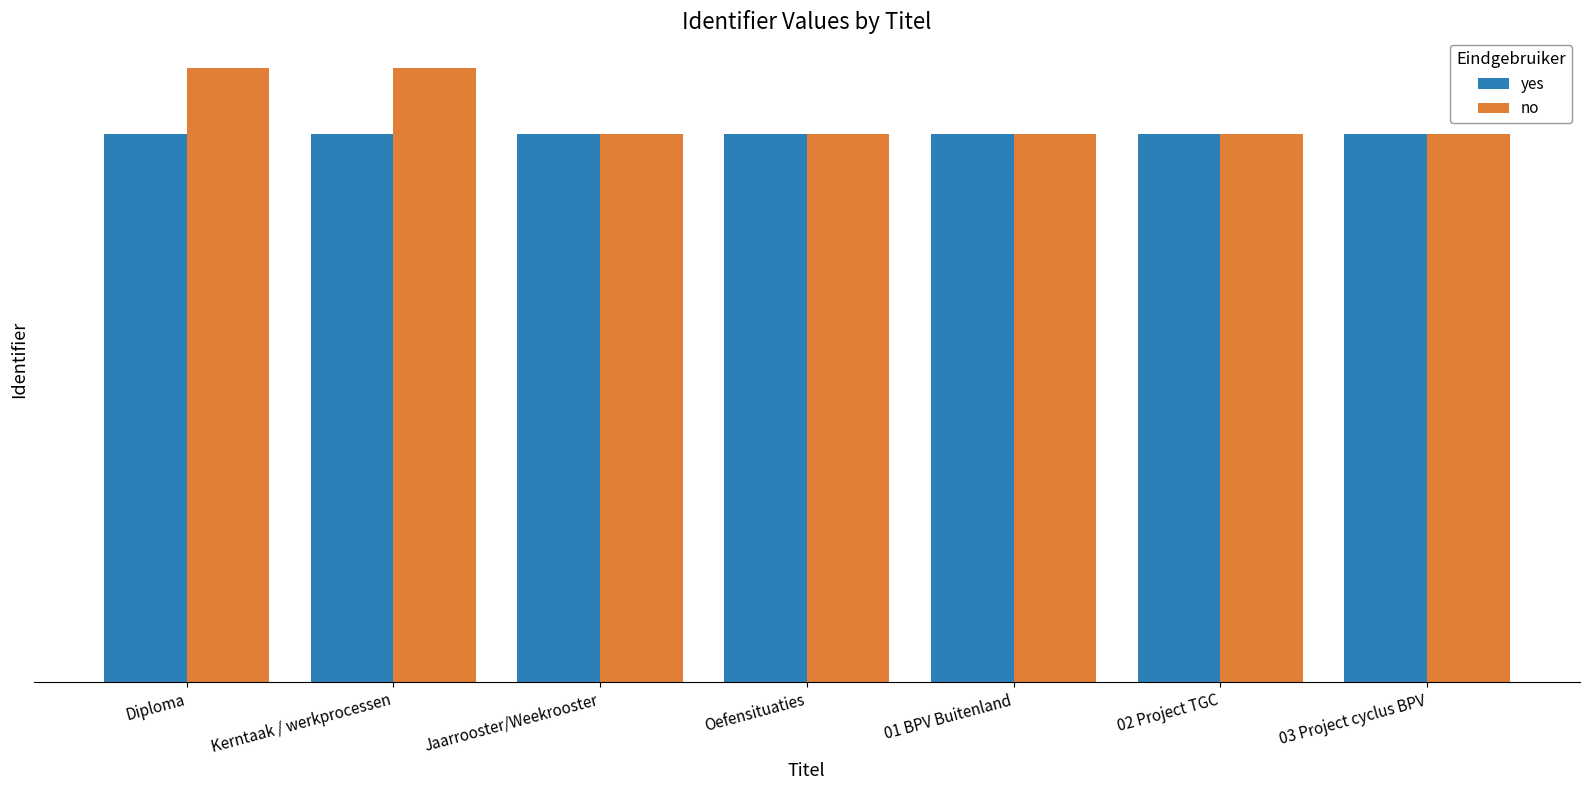

True or false: yes has a value of 1069144 at Diploma.

False